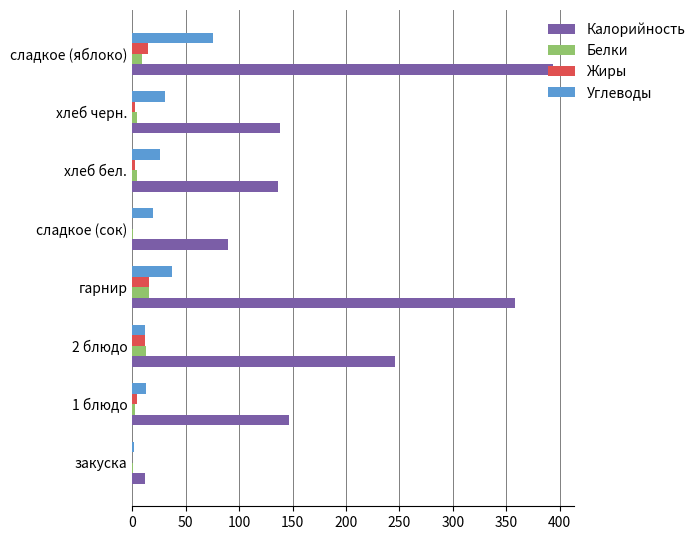

At which category is the sum across all series the highest?

сладкое (яблоко)